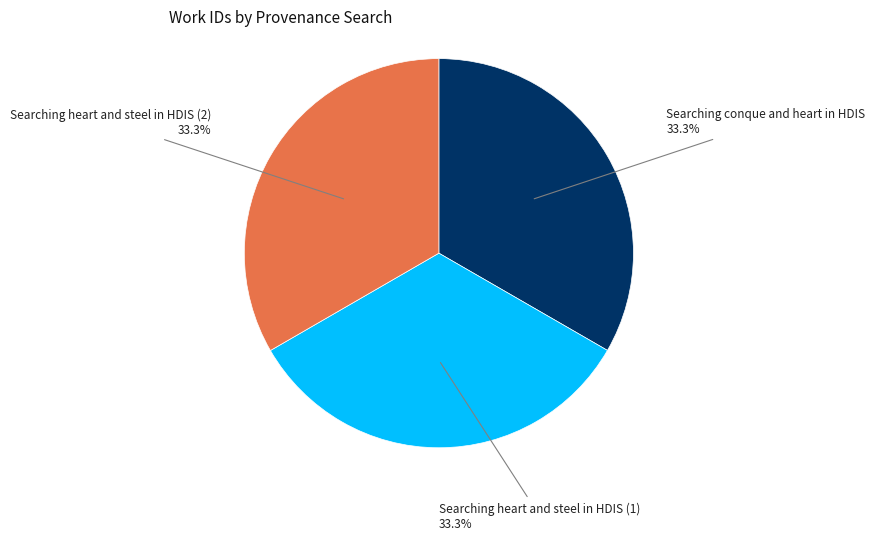

Is there a majority slice in this chart?

No